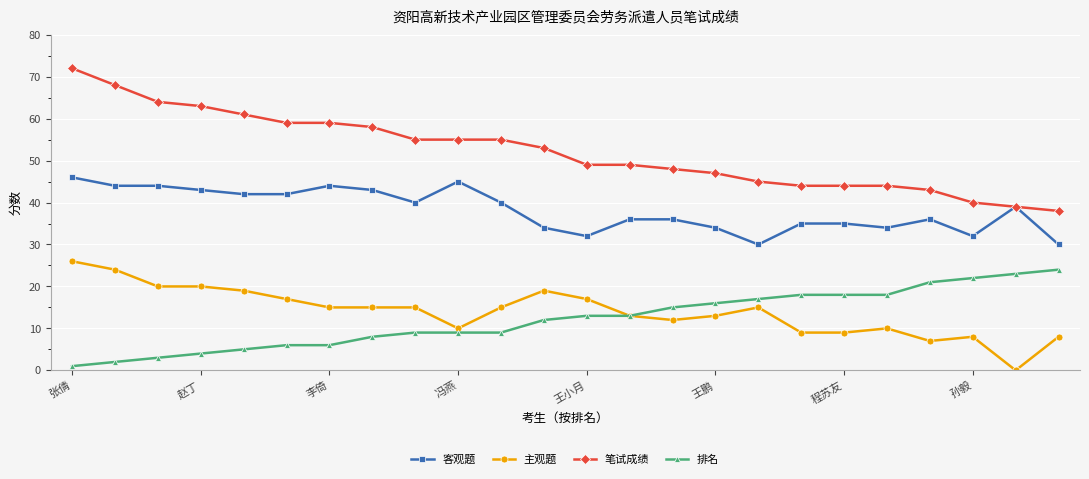

Which series has the widest spread of values?

笔试成绩